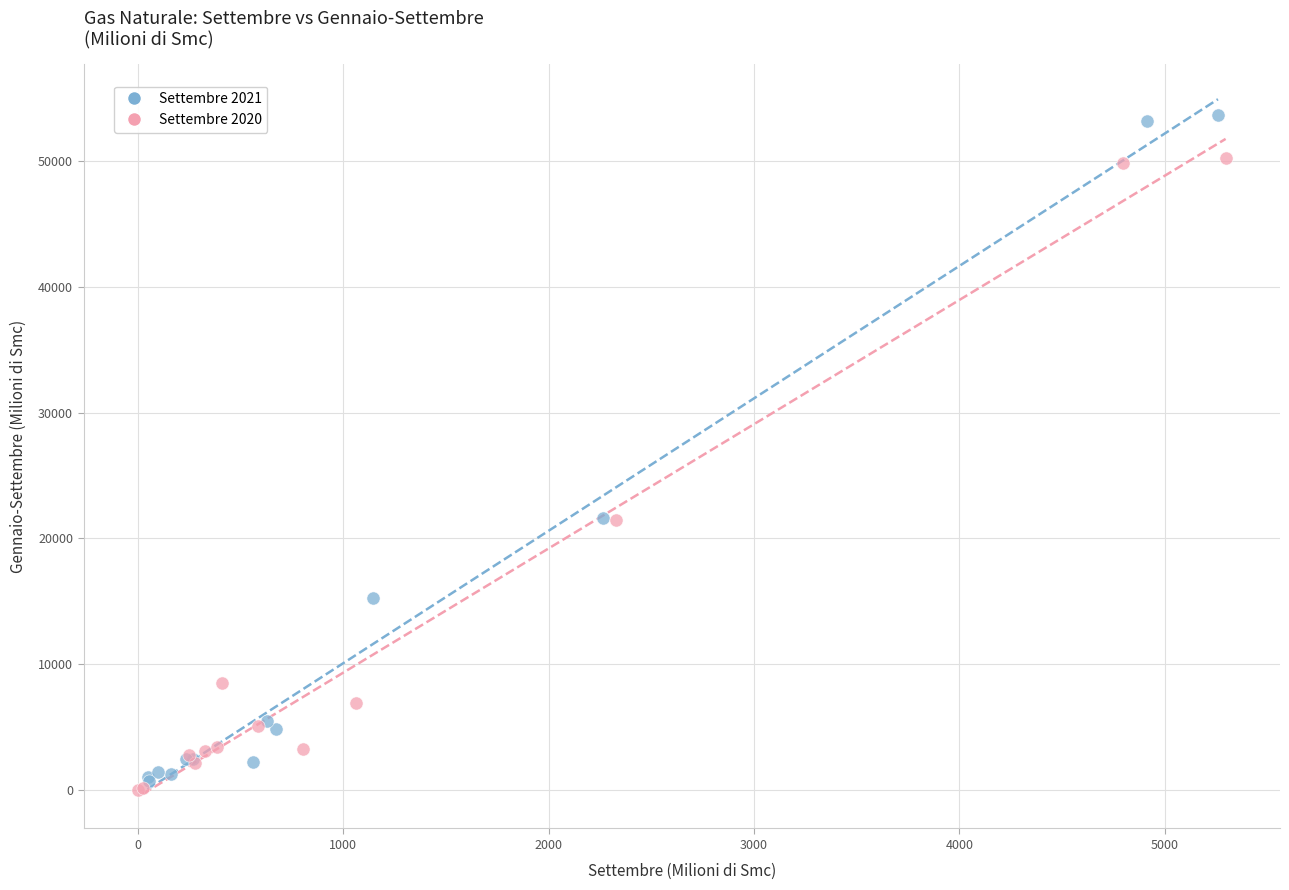

Which series reaches the minimum Y coordinate?

Settembre 2020